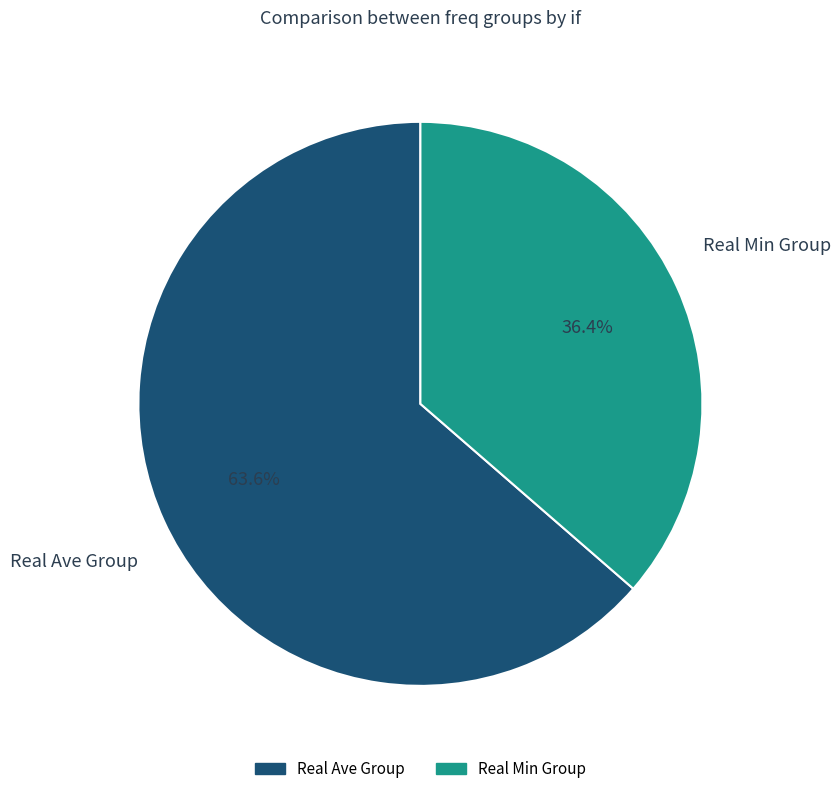

Does any single category account for the majority?

Yes